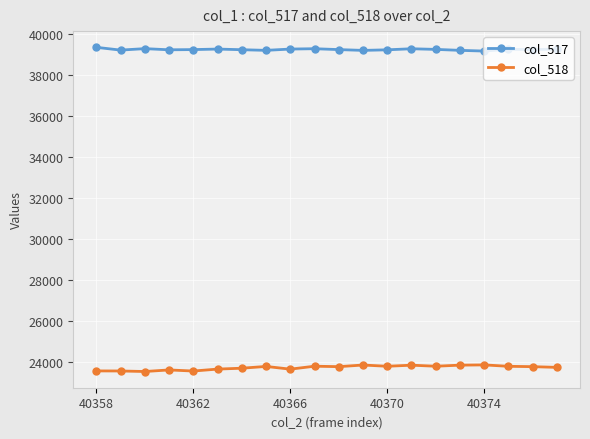

What is the value of the col_517 point at the 4th from the left?

39228